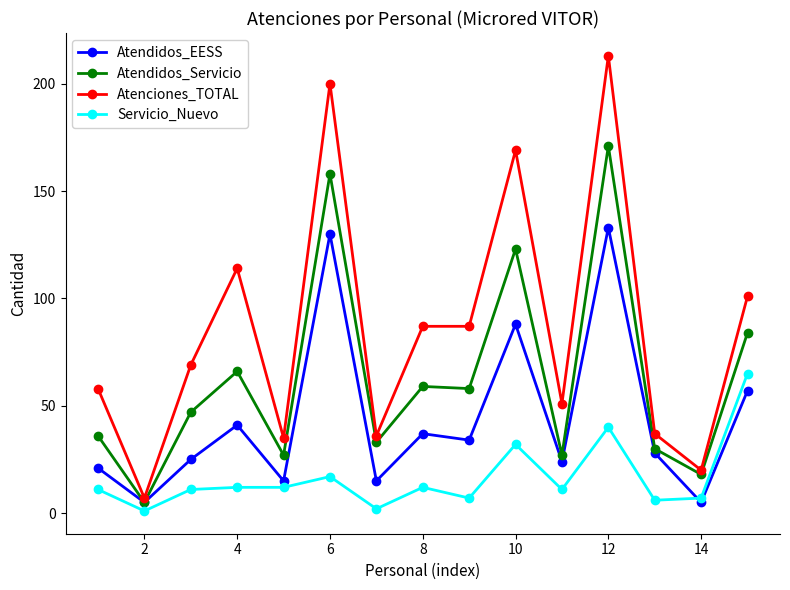

What are all the series names shown in the legend?

Atendidos_EESS, Atendidos_Servicio, Atenciones_TOTAL, Servicio_Nuevo